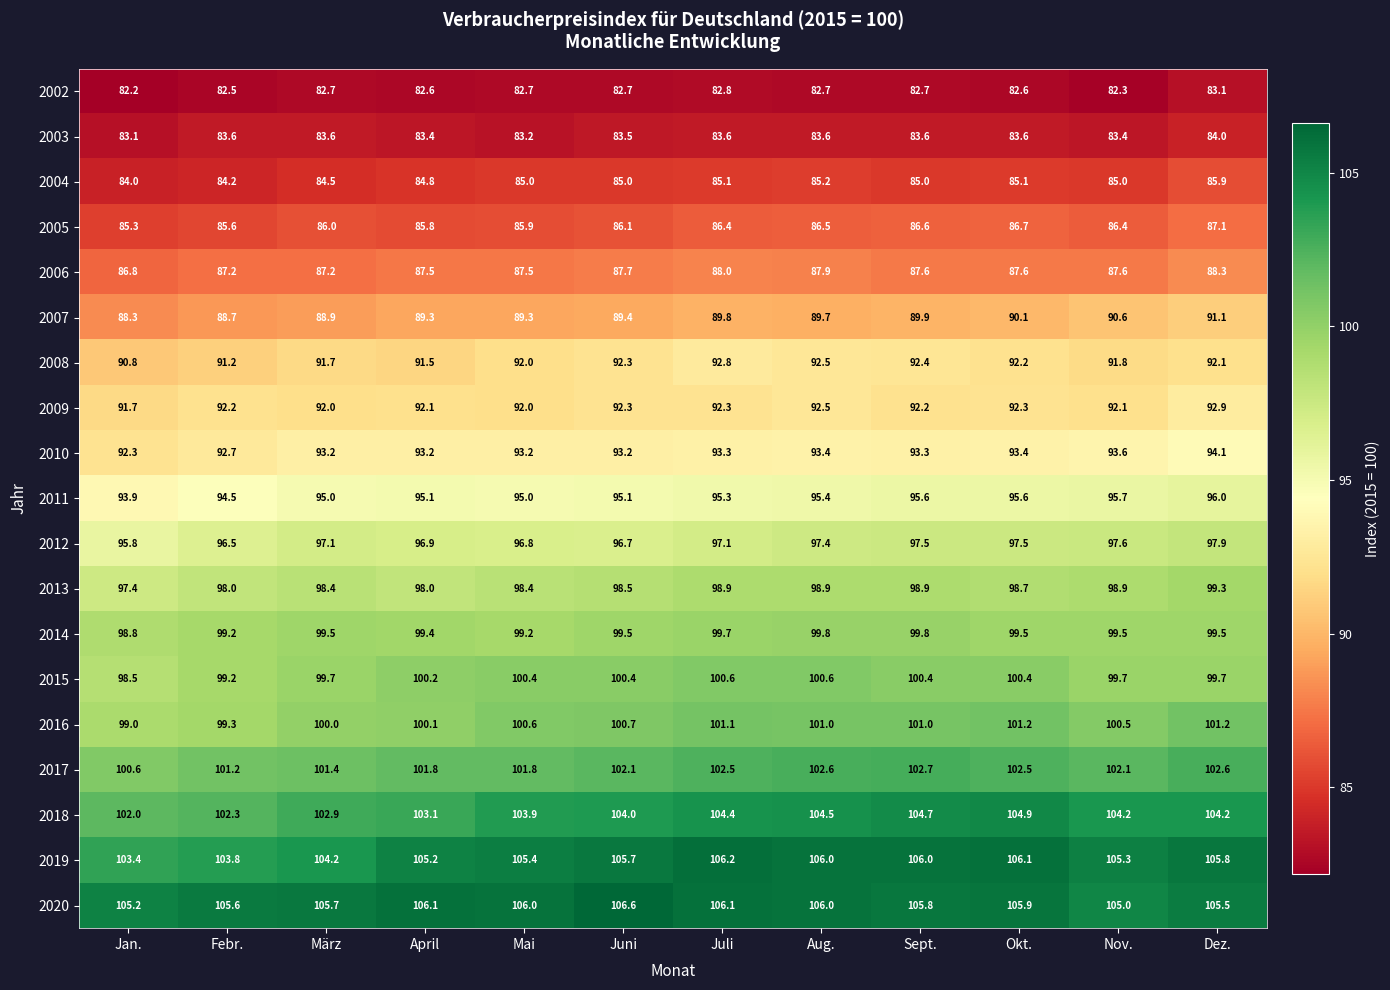

Rank the series by their maximum value, from highest to lowest.

2020, 2019, 2018, 2017, 2016, 2015, 2014, 2013, 2012, 2011, 2010, 2009, 2008, 2007, 2006, 2005, 2004, 2003, 2002